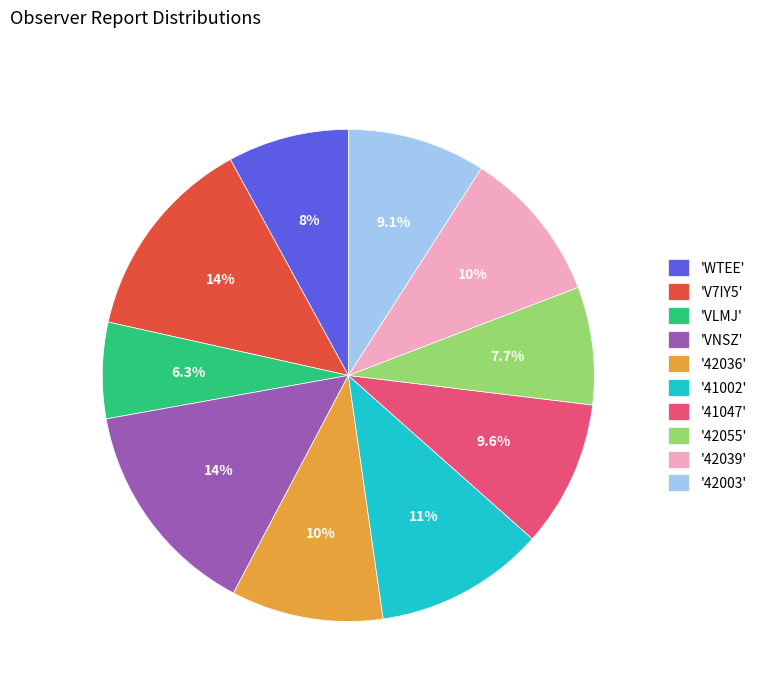

What portion of the pie excludes '41047'?

90.4%